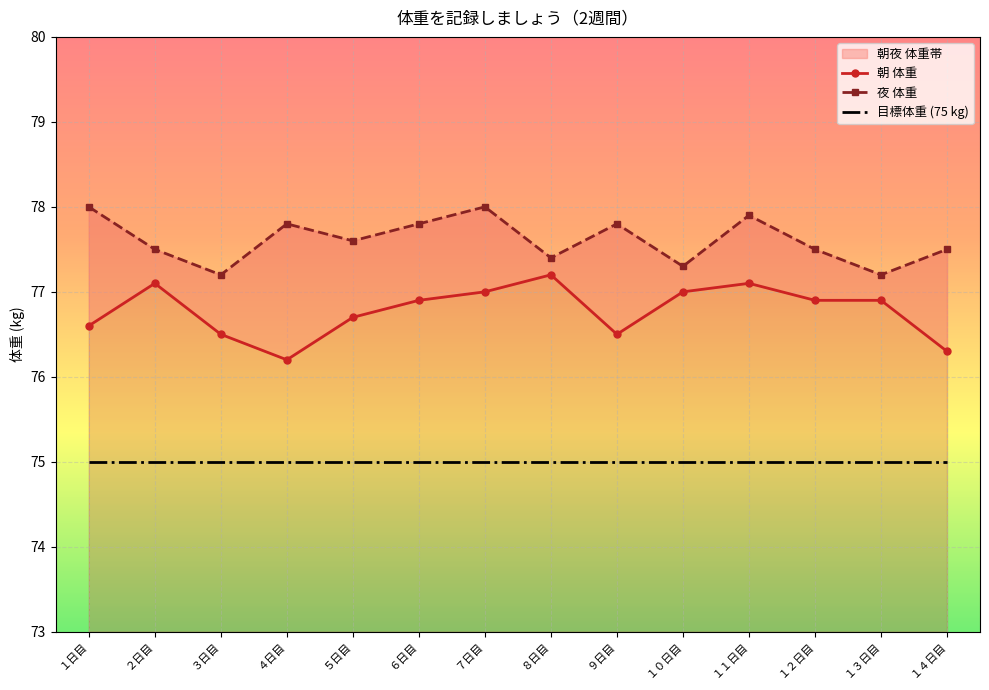

Reading left to right, list all the values displayed in this chart.

朝 体重: 76.6	77.1	76.5	76.2	76.7	76.9	77.0	77.2	76.5	77.0	77.1	76.9	76.9	76.3
夜 体重: 78.0	77.5	77.2	77.8	77.6	77.8	78.0	77.4	77.8	77.3	77.9	77.5	77.2	77.5
目標体重 (75 kg): 75.0	75.0	75.0	75.0	75.0	75.0	75.0	75.0	75.0	75.0	75.0	75.0	75.0	75.0